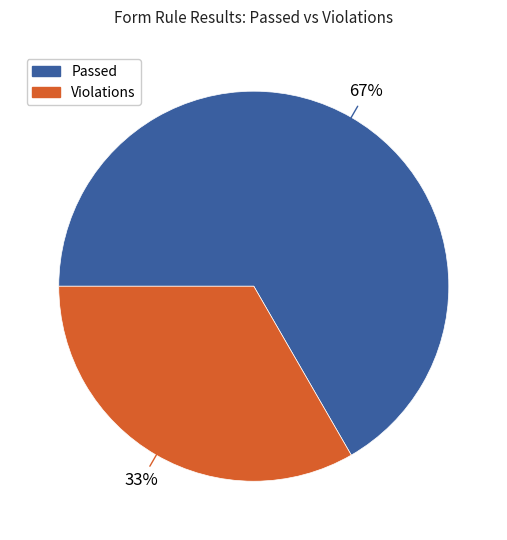

Is there a majority slice in this chart?

Yes